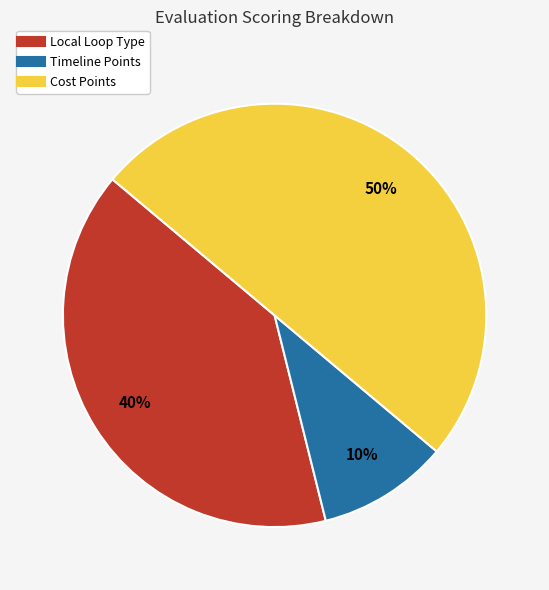

Which category has the biggest portion of the pie?

Cost Points